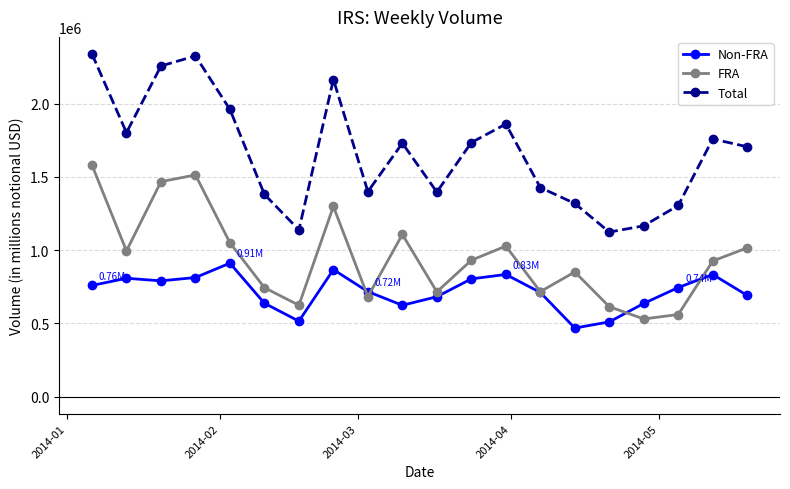

Which series has the widest spread of values?

Total